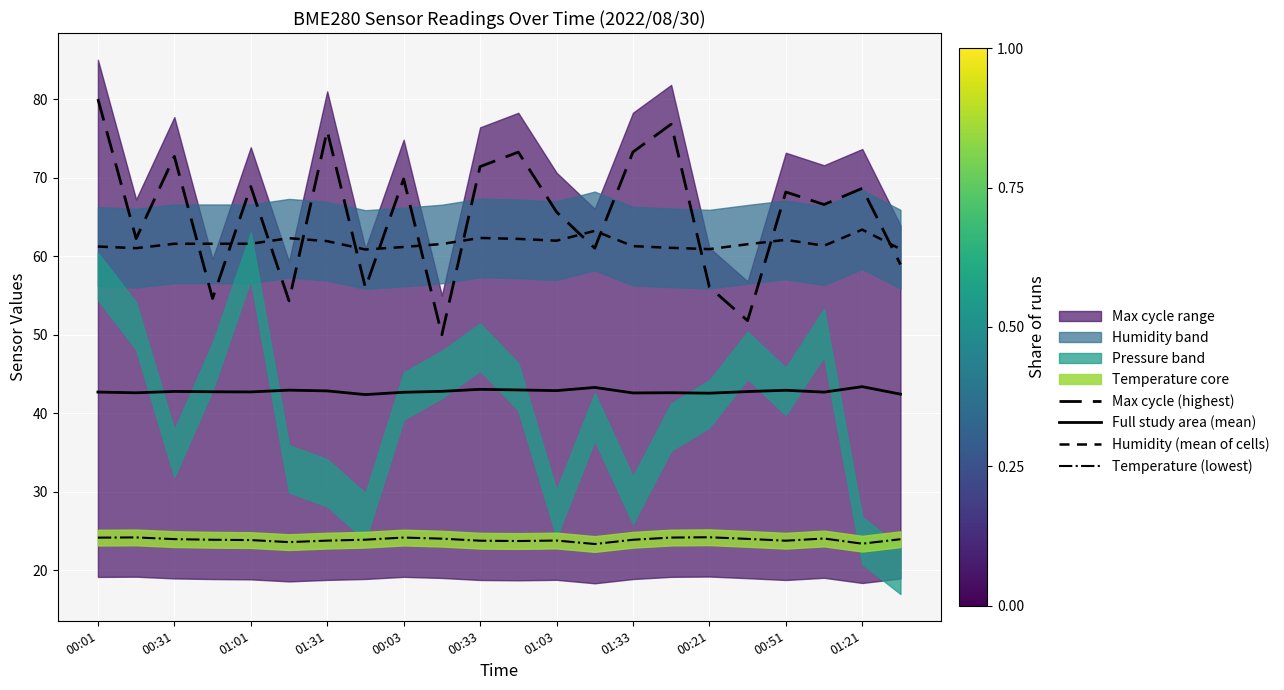

At how many categories does at least one series exceed 24?

22